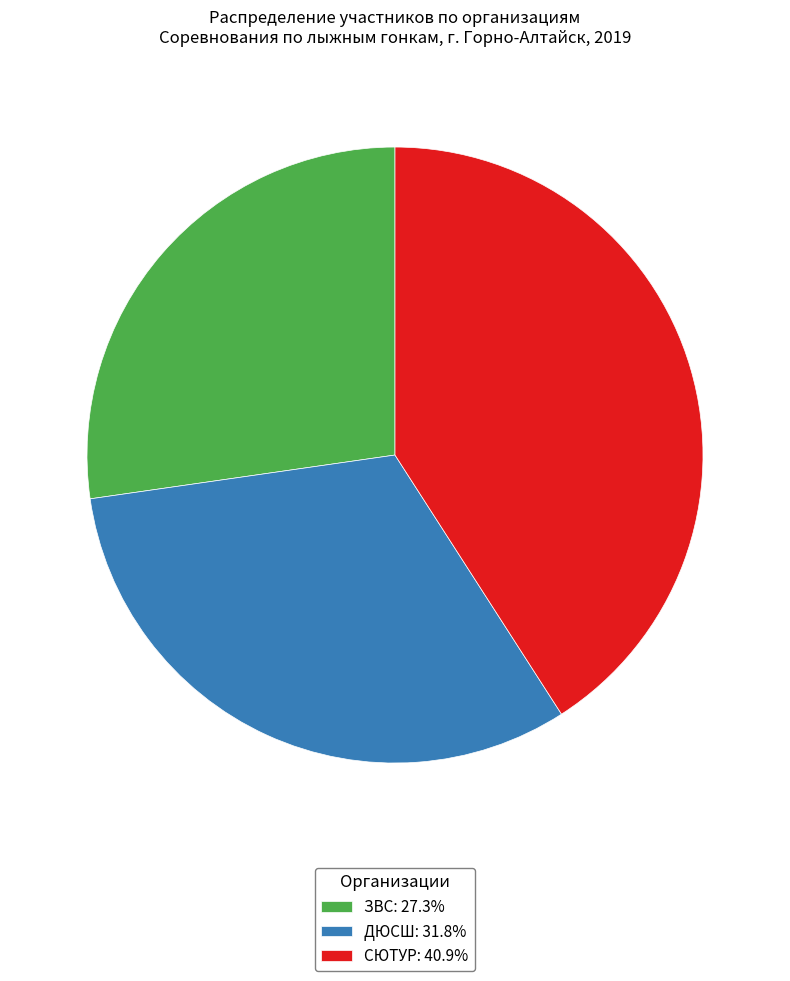

Does СЮТУР: 40.9% account for over 50% of the chart?

No